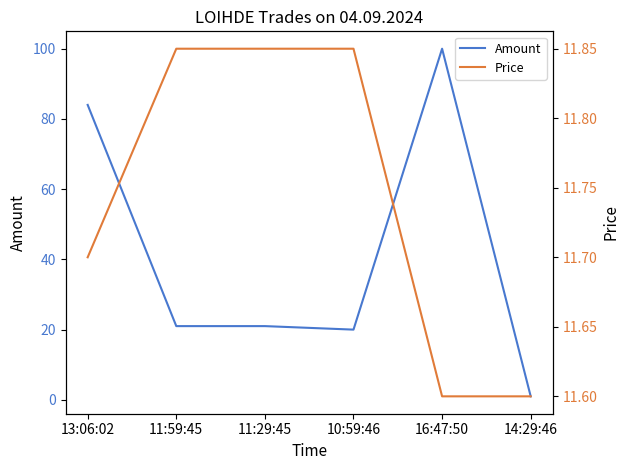

Is this an area chart (filled region under the line)?

No